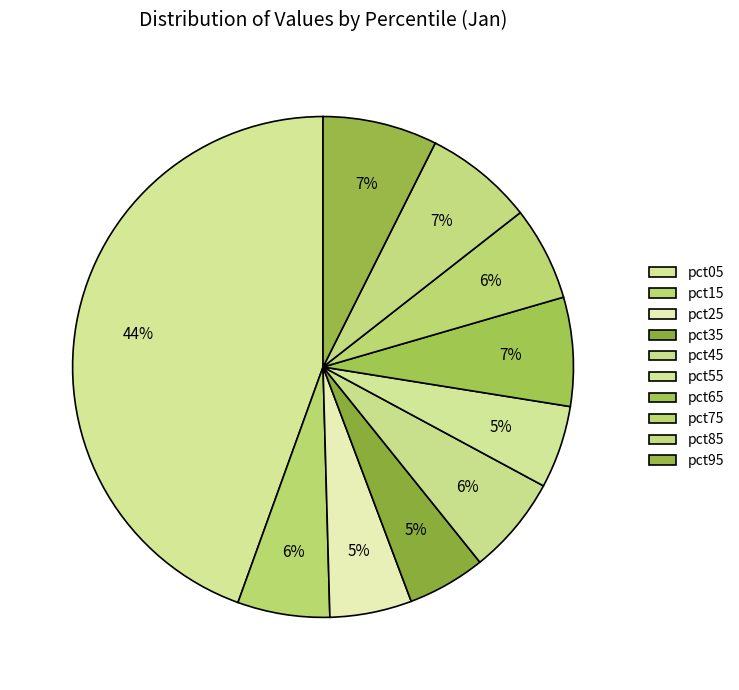

Is there any slice that represents more than half of the pie?

No